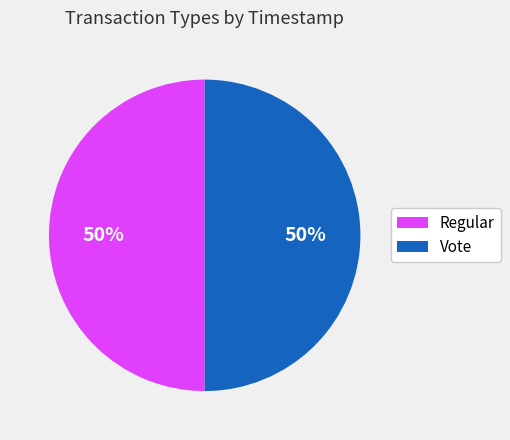

Count the number of slices in the pie.

2